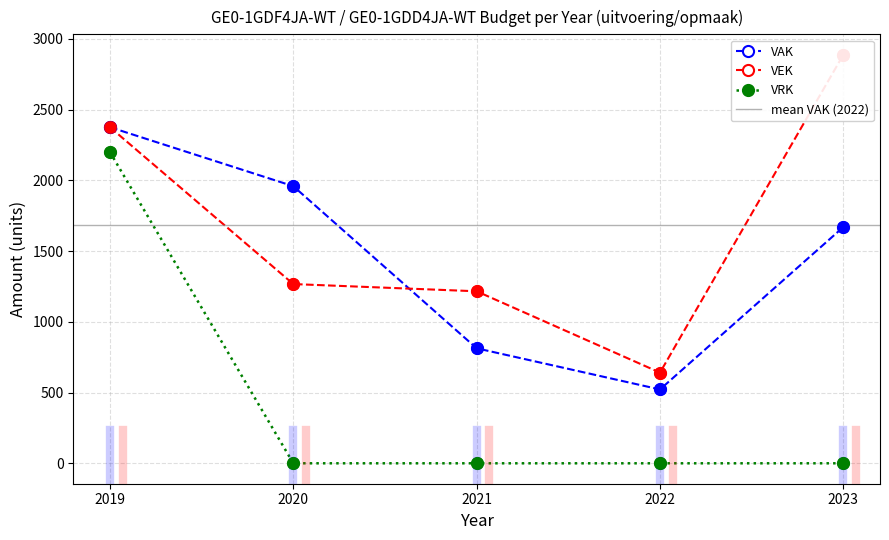

Where do VAK and VEK first cross each other?

2020 and 2021